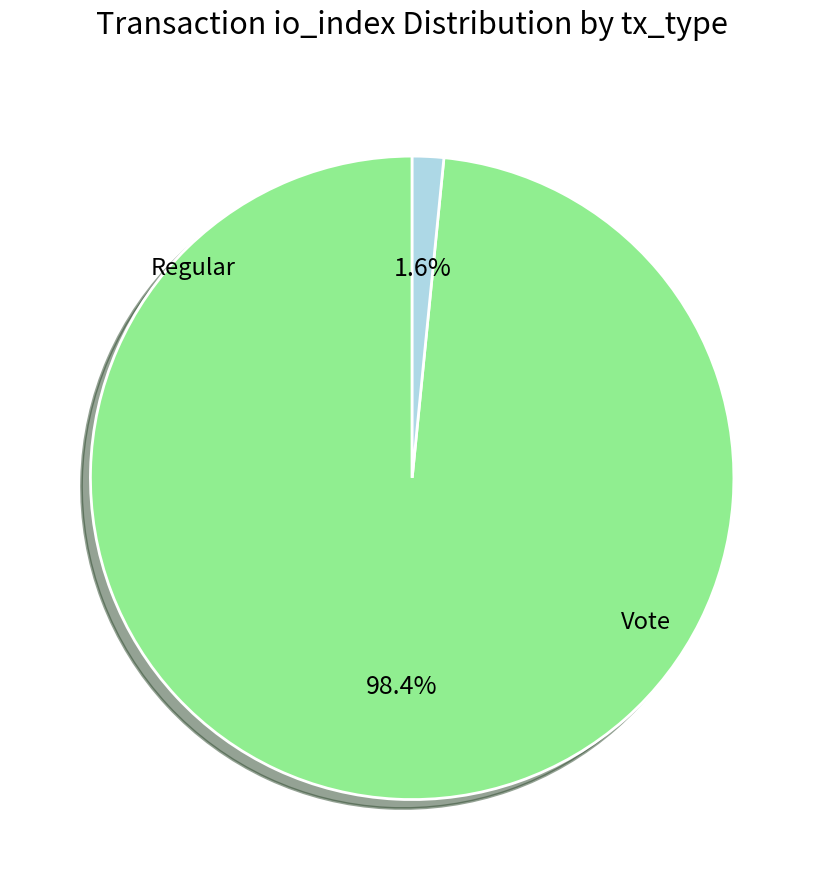

How many slices are in this pie chart?

2